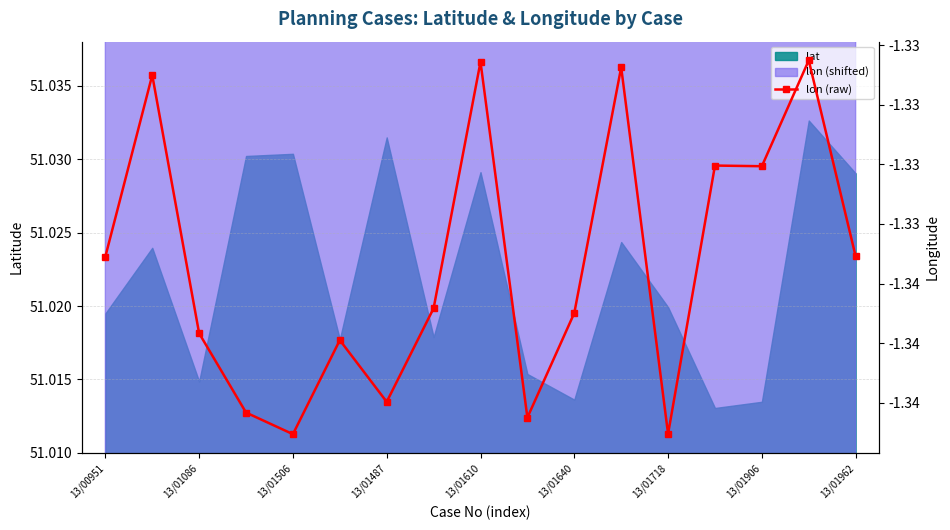

What is the sum of the values at 10 and 13?

-2.7